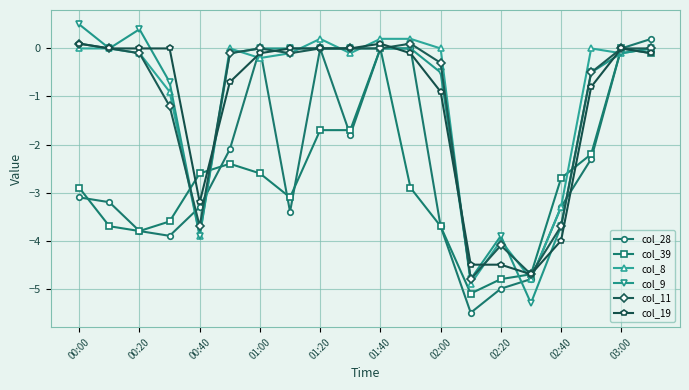

What is the smallest value displayed?

-5.5